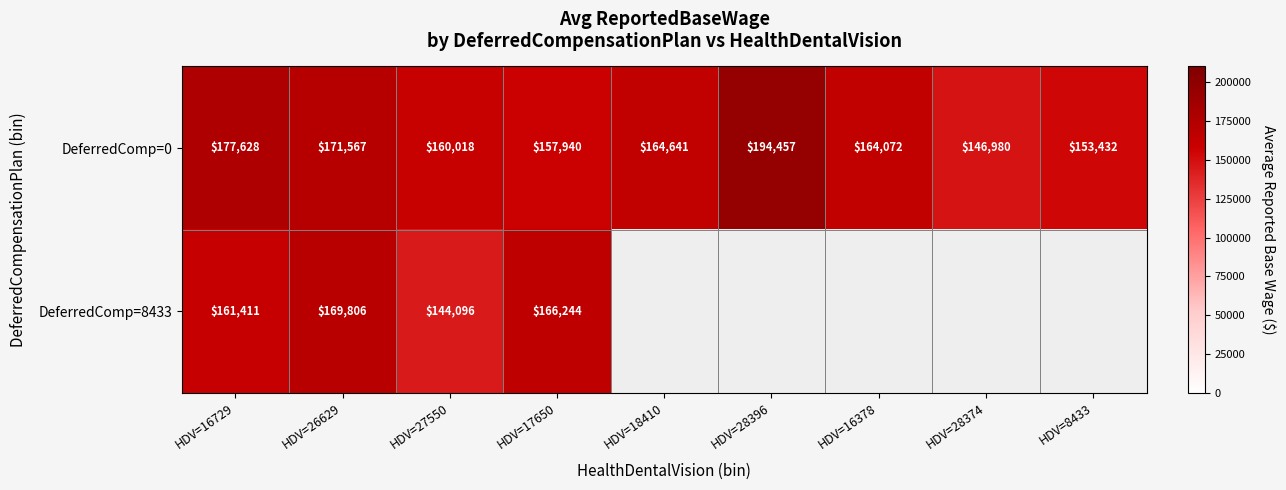

Count the number of categories in the chart.

9